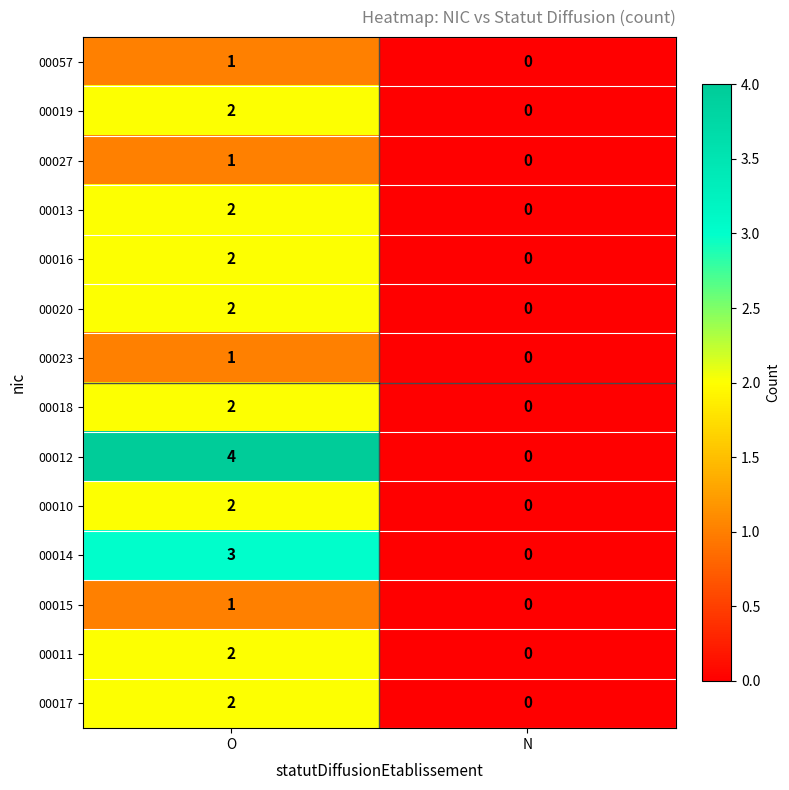

List the labels in order of 00011 value, smallest first.

N, O